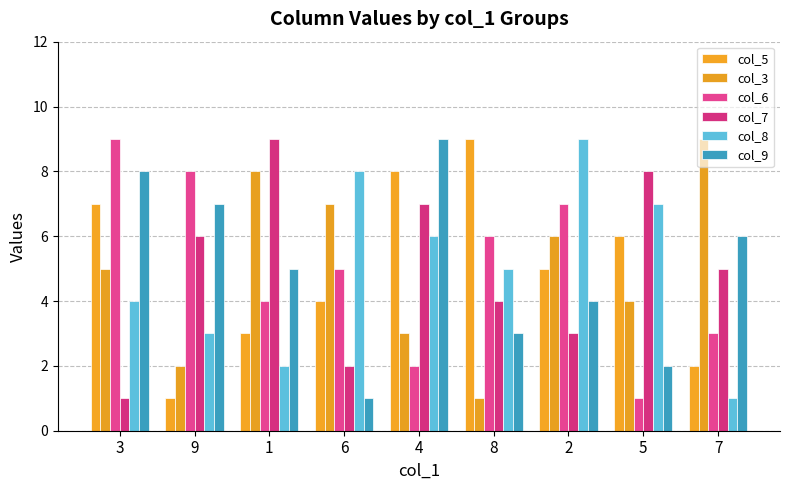

How many data points in col_6 are less than 5?

4